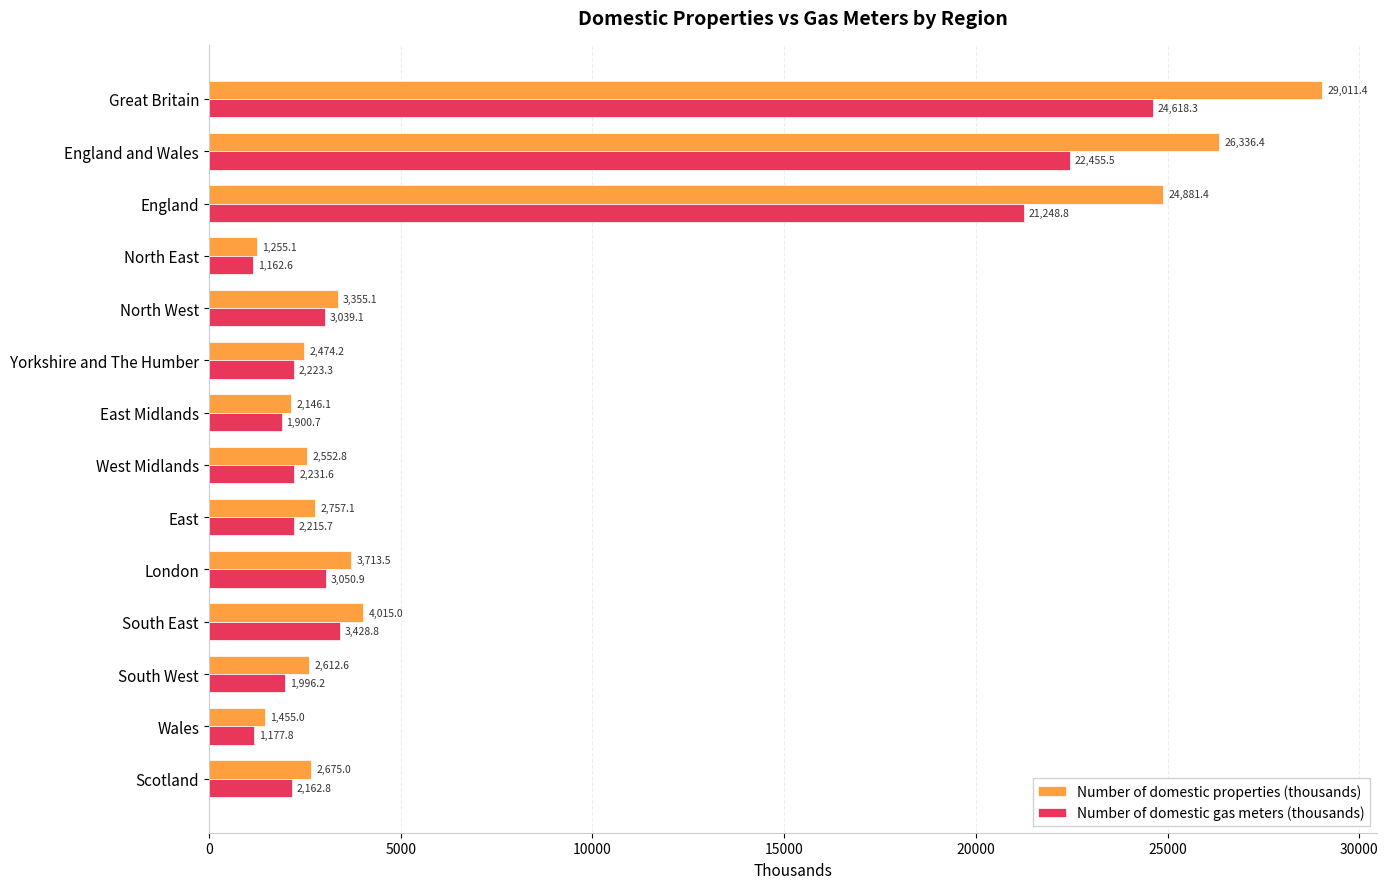

Which label corresponds to the smallest value in the chart?

North East